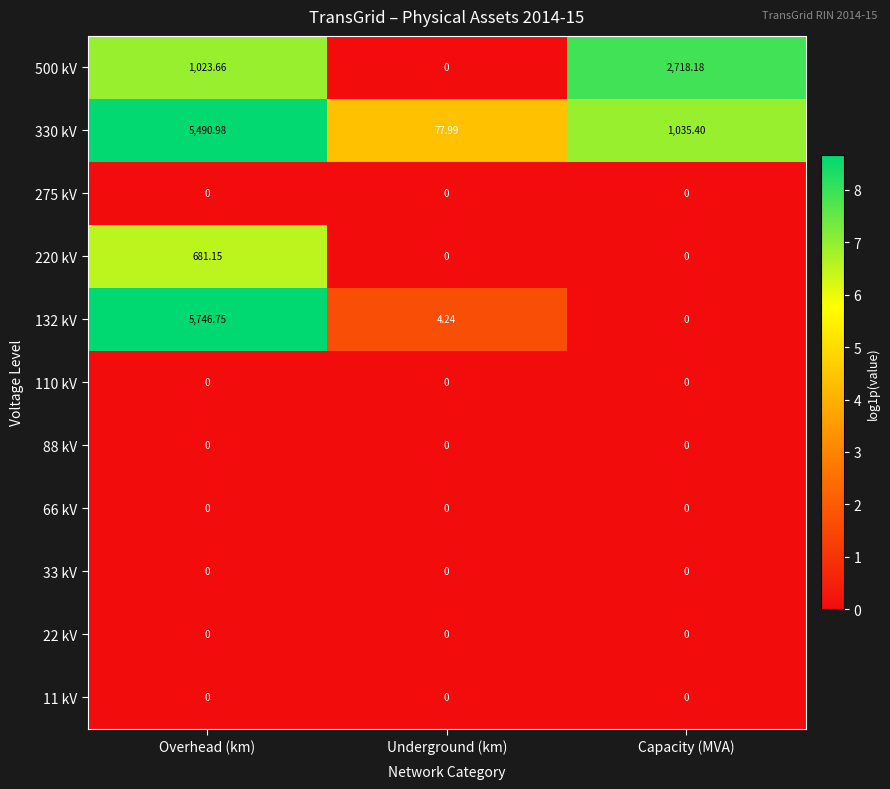

Count the number of categories in the chart.

3